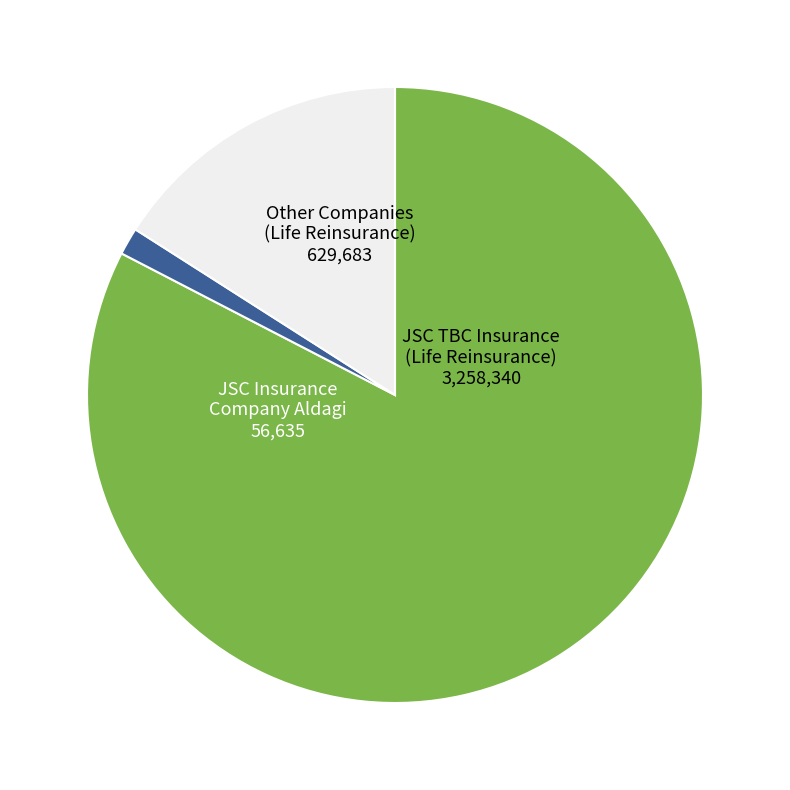

What is the ratio of the value at JSC TBC Insurance (Life Reinsurance) to the value at Other Companies (Life Reinsurance)?

5.2